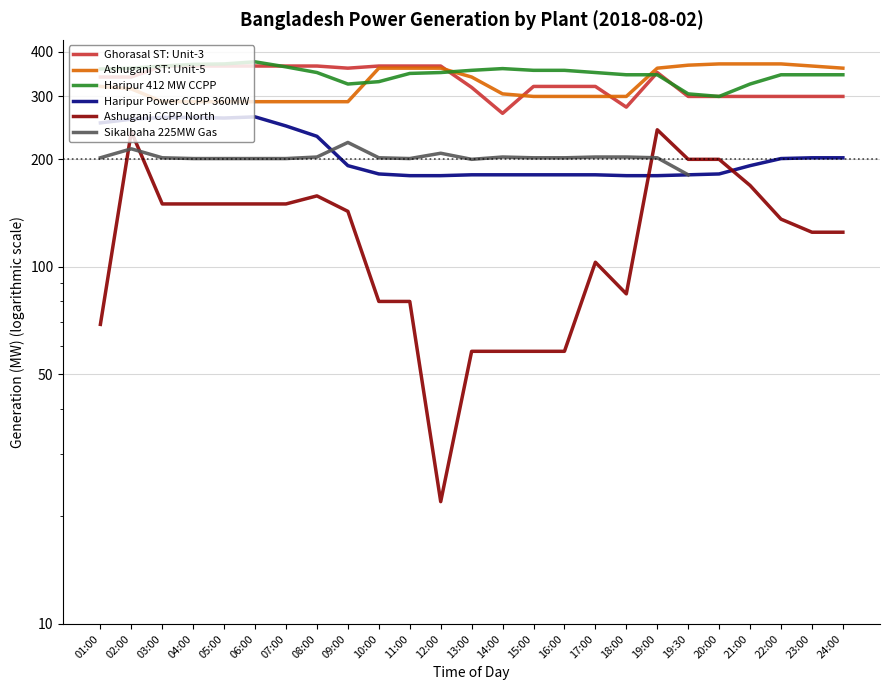

At which category does Sikalbaha 225MW Gas reach its first local valley?

11:00